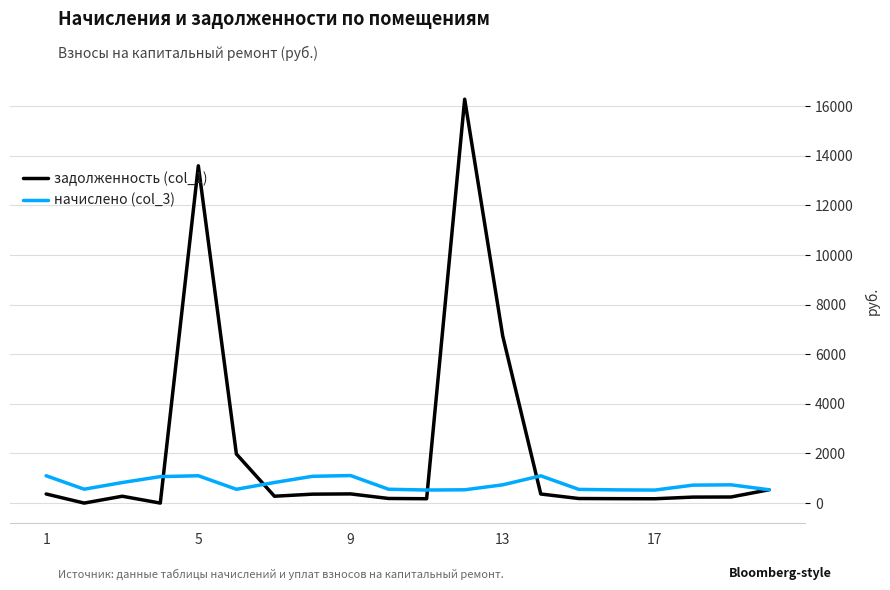

Rank the series by their maximum value, from highest to lowest.

задолженность (col_1), начислено (col_3)